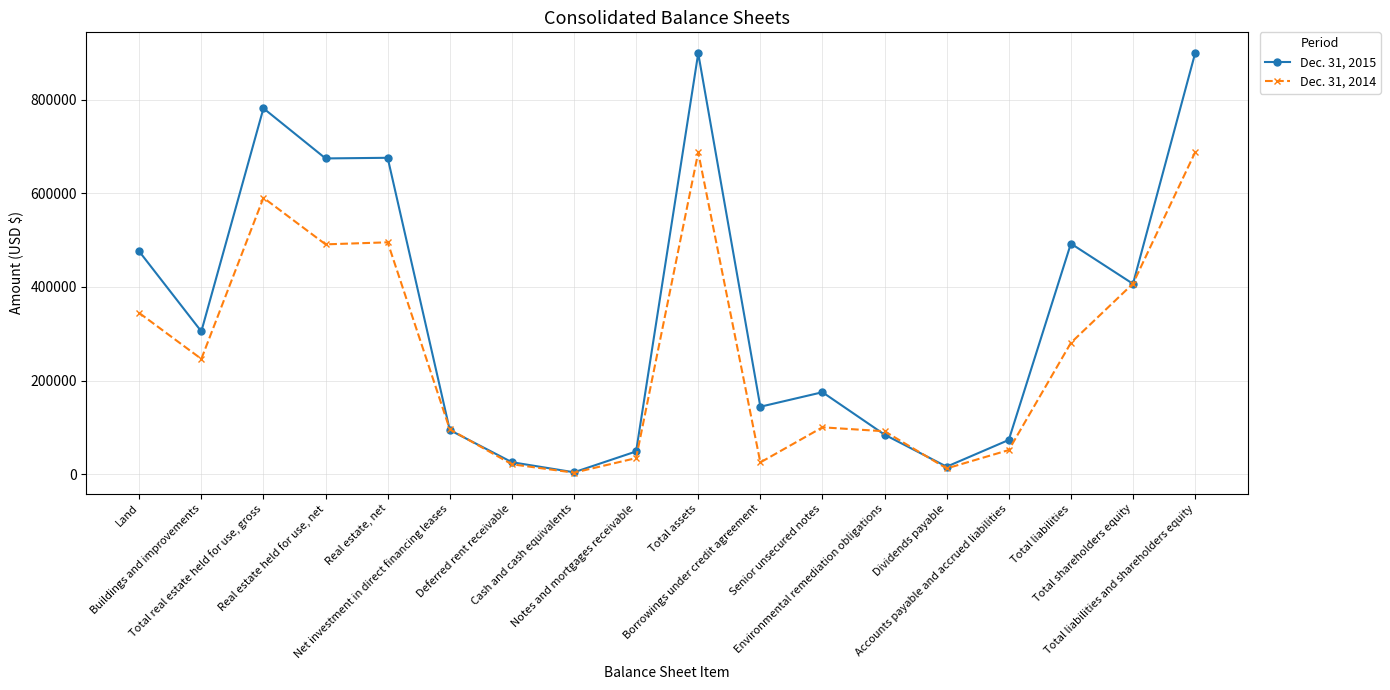

In Dec. 31, 2014, how many points are lower than both neighbors (excluding endpoints)?

5